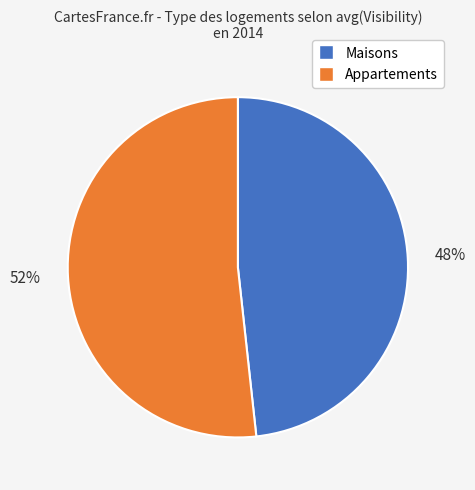

To the nearest percent, what is the average slice percentage?

50%